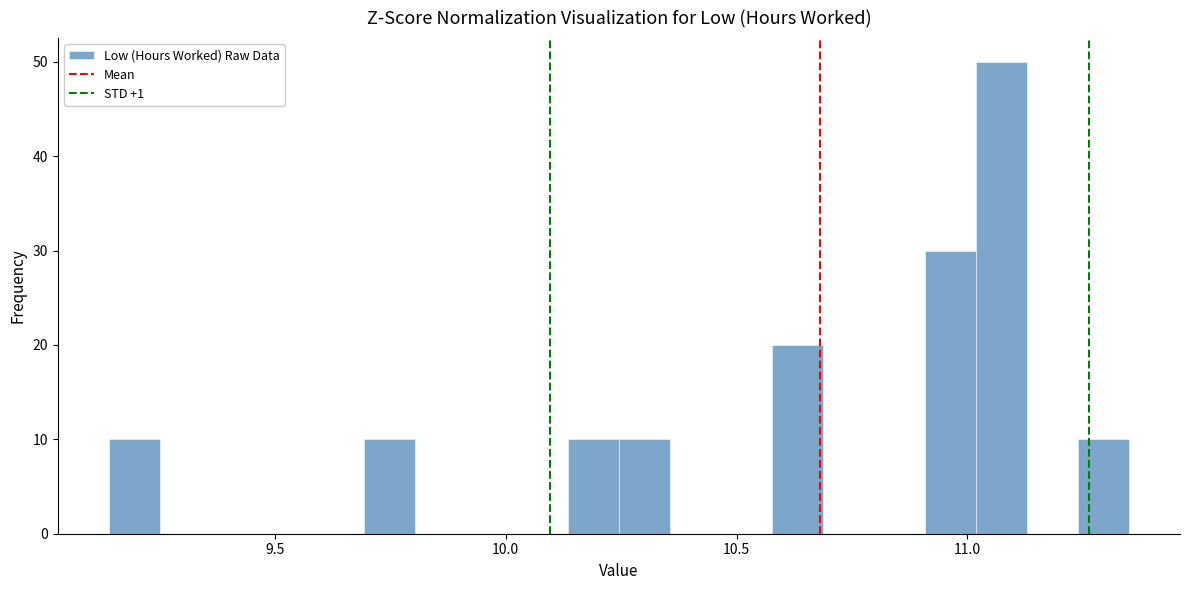

Around what value on the x-axis is the tallest bar? Give the approximate position of its centre, as read against the axis.

11.05